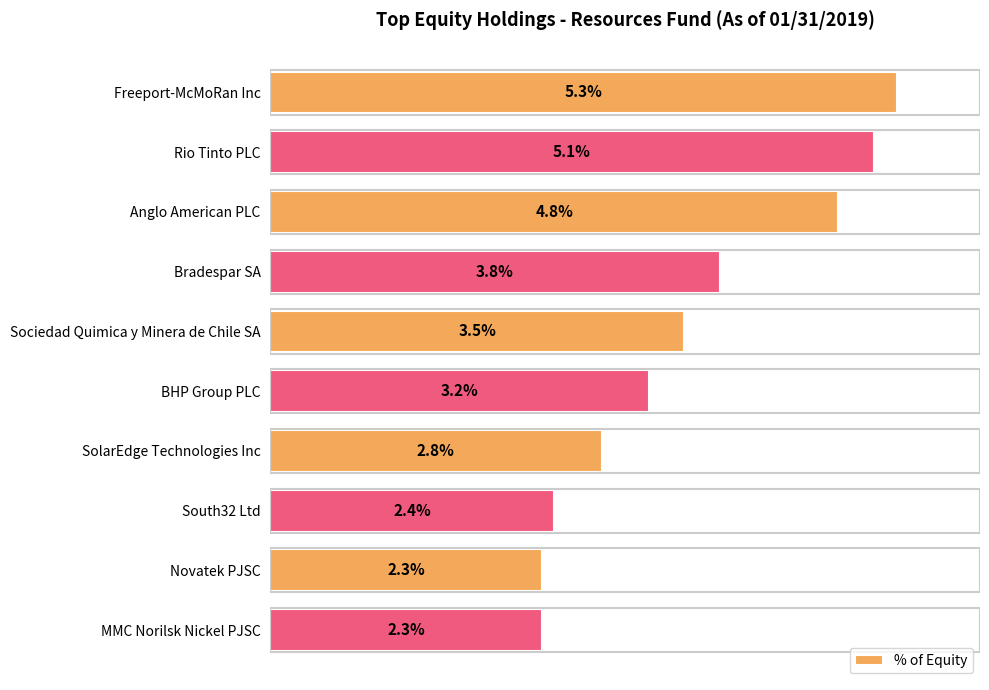

Which category has the highest value across all series?

Freeport-McMoRan Inc